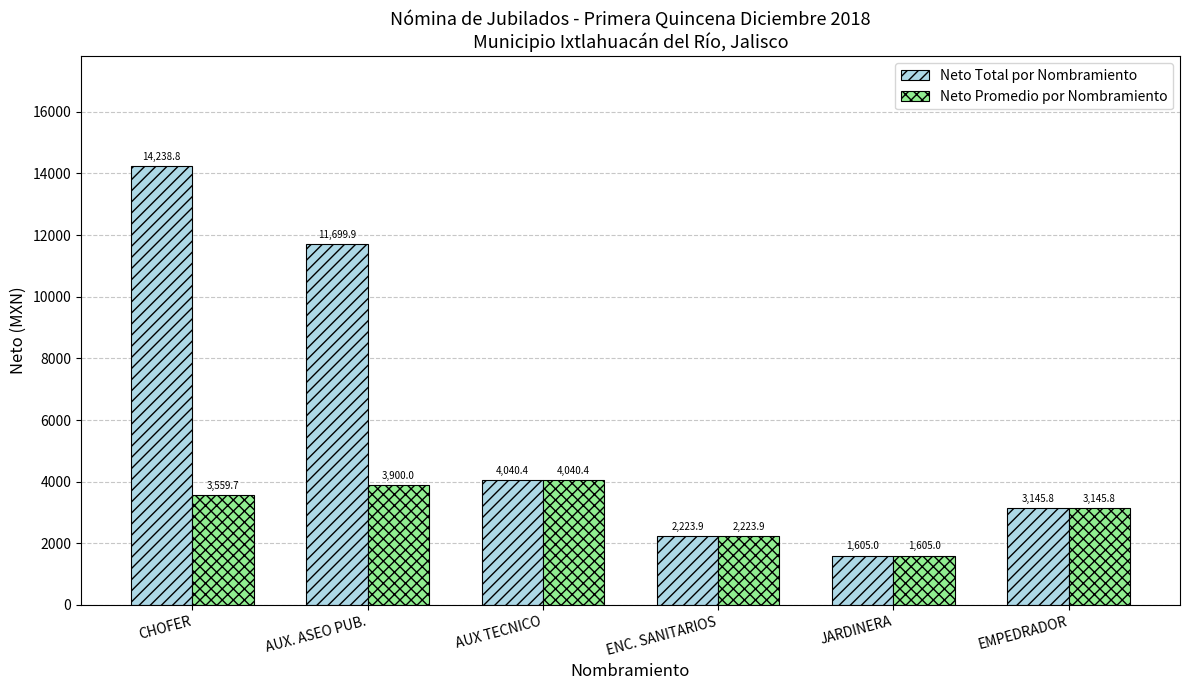

List the series in order of their peak value, highest first.

Neto Total por Nombramiento, Neto Promedio por Nombramiento